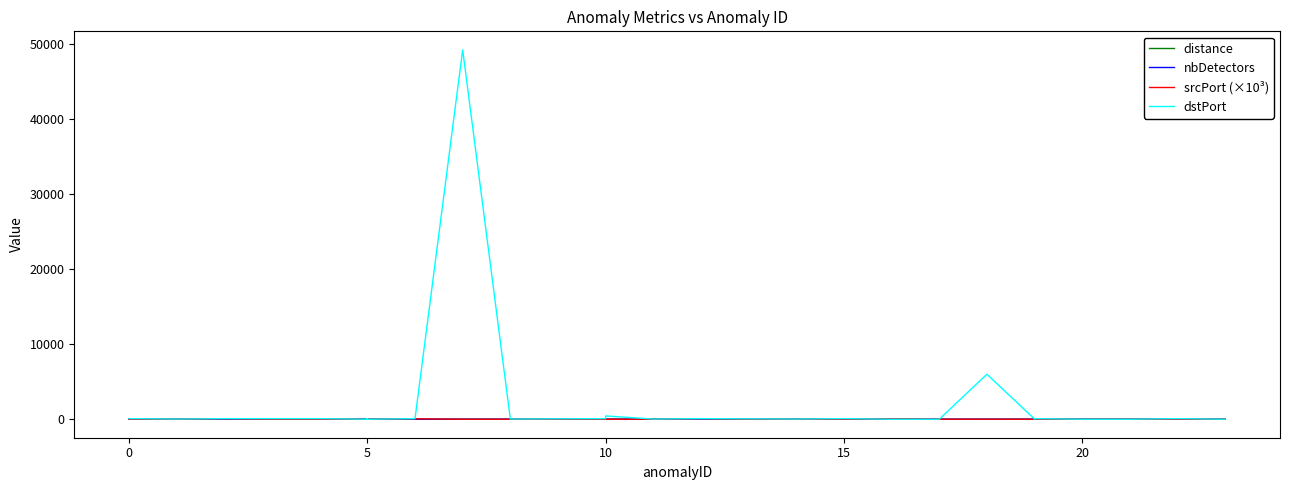

Is this an area chart (filled region under the line)?

No